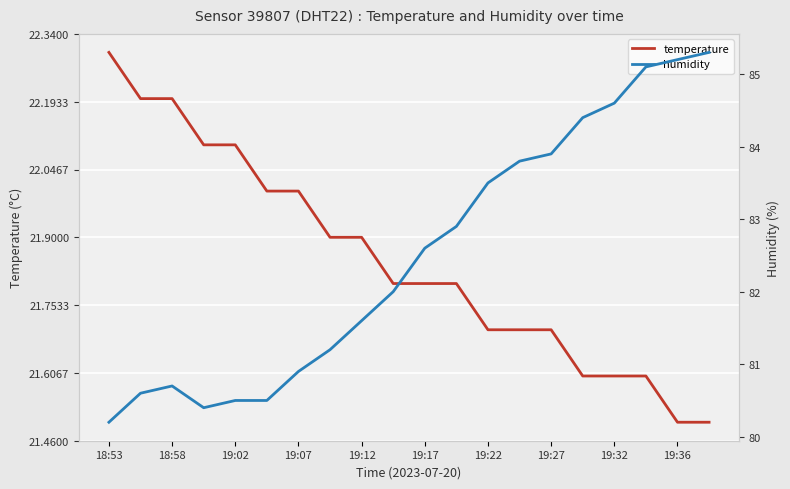

What is the maximum value for temperature?

22.3